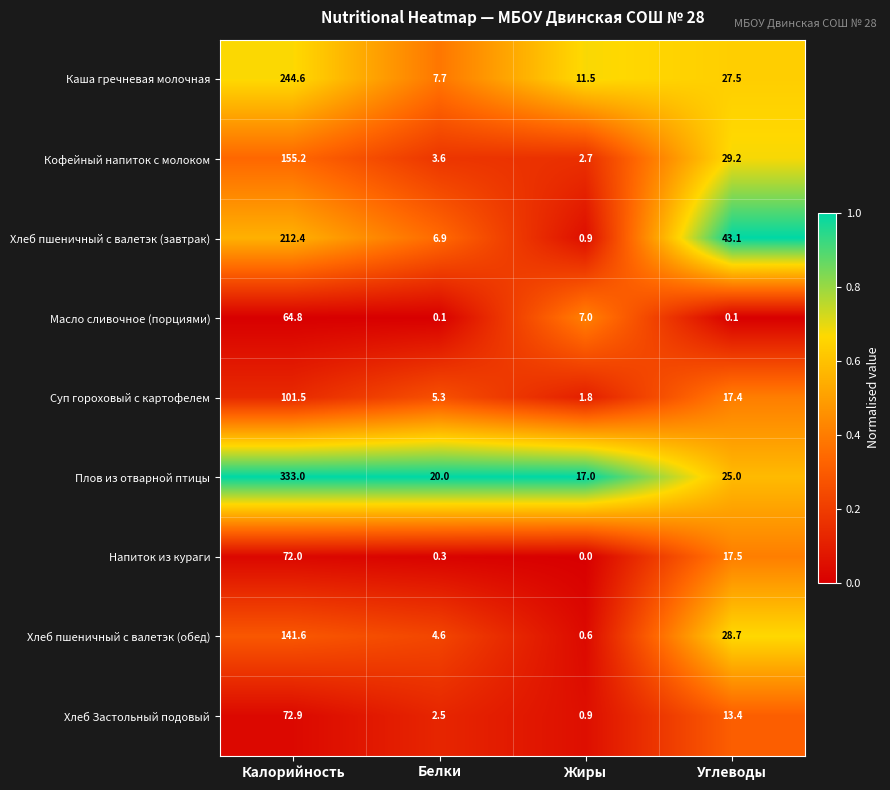

Which series has the widest spread of values?

Плов из отварной птицы